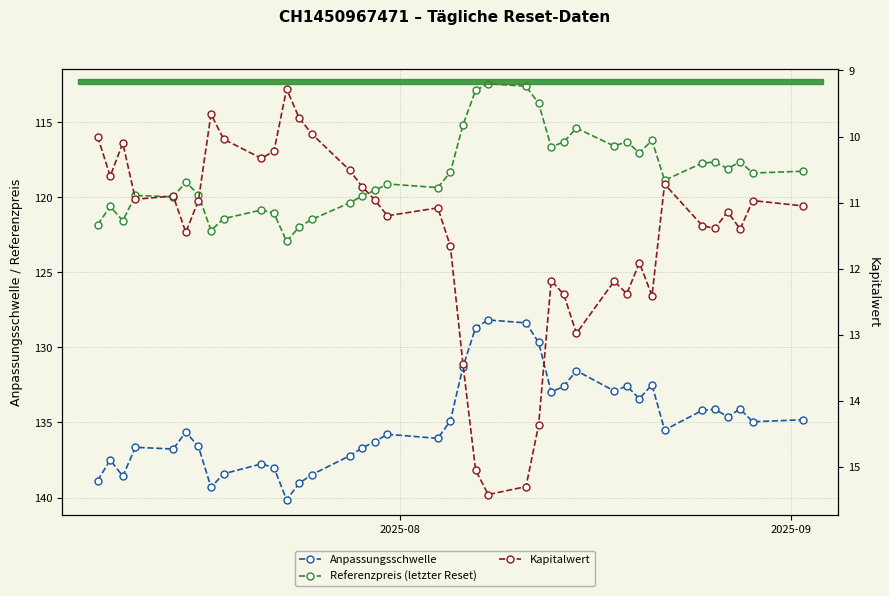

Reading right to left, extract all data points from this chart.

Anpassungsschwelle: 134.8	135.0	134.1	134.6	134.1	134.2	135.5	132.5	133.4	132.6	132.9	131.5	132.6	133.0	129.7	128.4	128.2	128.7	131.3	134.9	136.1	135.8	136.3	136.7	137.2	138.5	139.0	140.2	138.0	137.8	138.4	139.3	136.6	135.6	136.8	136.7	138.6	137.5	138.9
Referenzpreis (letzter Reset): 118.3	118.4	117.6	118.1	117.7	117.7	118.9	116.2	117.0	116.3	116.6	115.4	116.3	116.6	113.7	112.6	112.4	112.9	115.2	118.3	119.3	119.1	119.5	119.9	120.4	121.5	122.0	122.9	121.1	120.8	121.4	122.2	119.8	119.0	120.0	119.9	121.6	120.6	121.8
Kapitalwert: 11.1	11.0	11.4	11.1	11.4	11.3	10.7	12.4	11.9	12.4	12.2	13.0	12.4	12.2	14.4	15.3	15.4	15.1	13.4	11.7	11.1	11.2	11.0	10.8	10.5	10.0	9.7	9.3	10.2	10.3	10.0	9.7	11.0	11.4	10.9	10.9	10.1	10.6	10.0